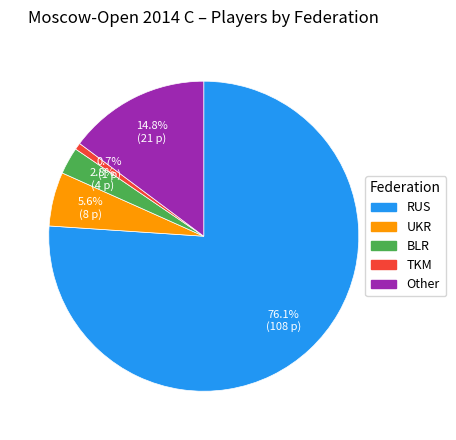

Is it true that BLR is 3% of the pie?

True